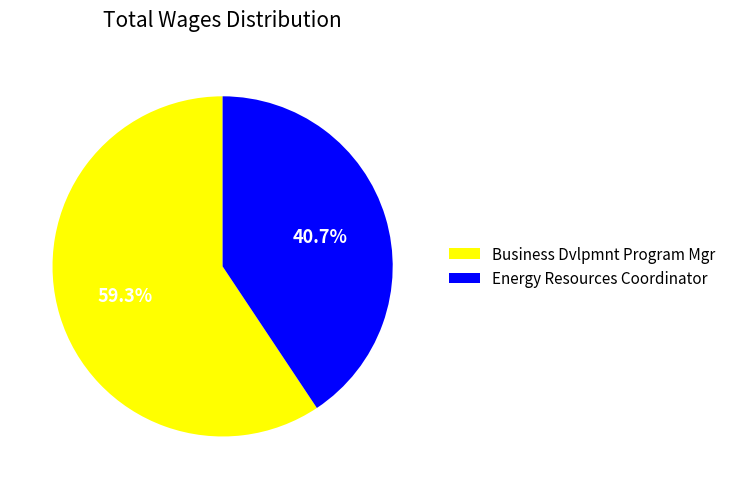

Approximately how many times larger is the value at Energy Resources Coordinator compared to Business Dvlpmnt Program Mgr?

0.7